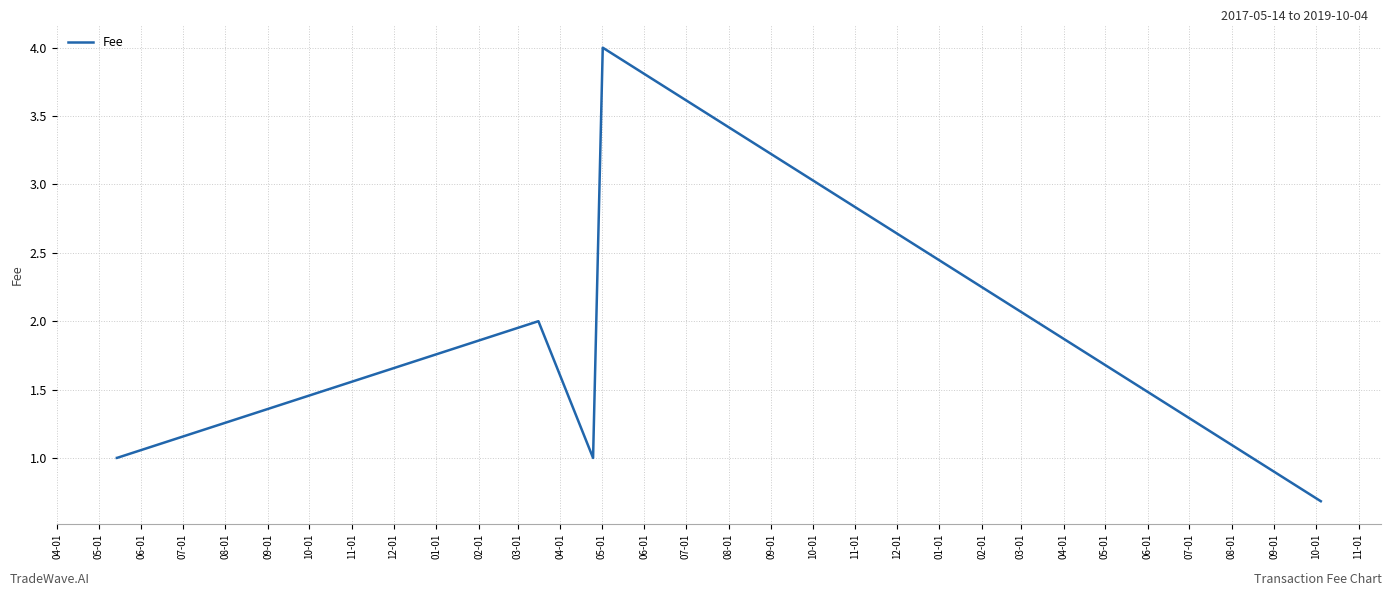

What is the difference between the second highest and minimum values?

1.3